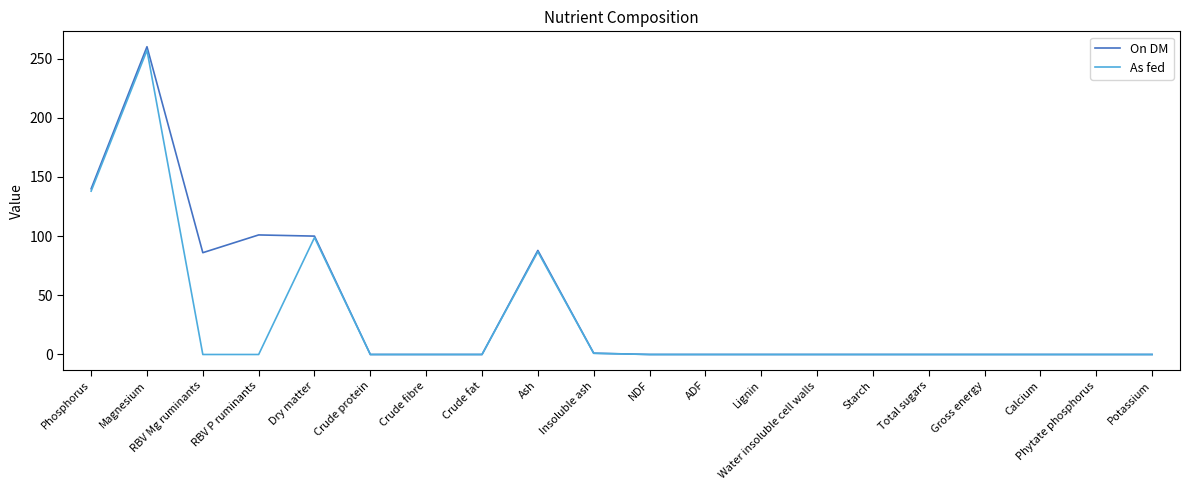

What position from the left is Ash?

9